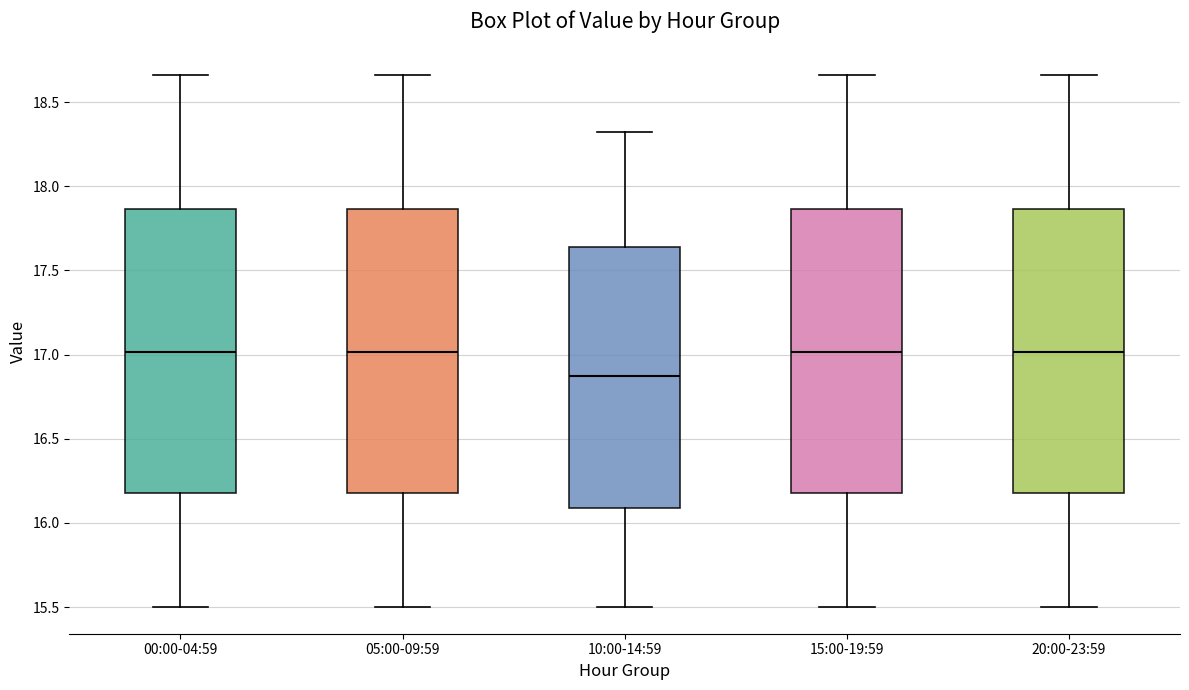

Reading left to right, transcribe this box plot: for each box, give where its median line is, the range the box spans, and where its two whiskers end, as read against the y-axis. The values are not printed on the chart, so give them approximately, as read against the axis.

00:00-04:59: median 17.00, box 16.20 to 17.85, whiskers 15.50 to 18.65
05:00-09:59: median 17.00, box 16.20 to 17.85, whiskers 15.50 to 18.65
10:00-14:59: median 16.90, box 16.10 to 17.65, whiskers 15.50 to 18.30
15:00-19:59: median 17.00, box 16.20 to 17.85, whiskers 15.50 to 18.65
20:00-23:59: median 17.00, box 16.20 to 17.85, whiskers 15.50 to 18.65